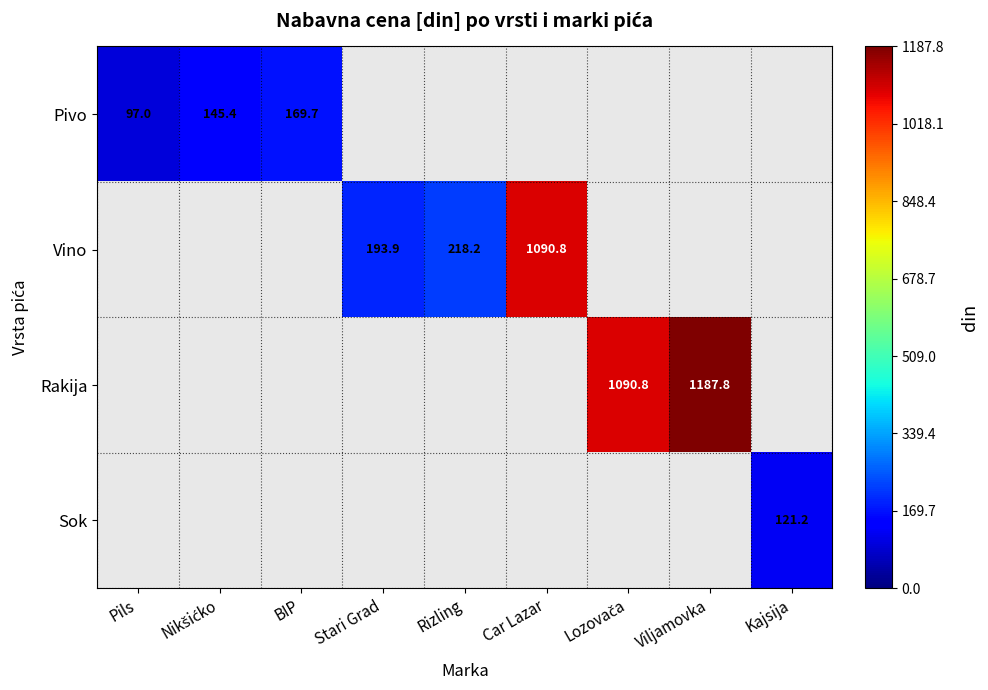

The value of Vino at Car Lazar is 599.6. True or false?

False